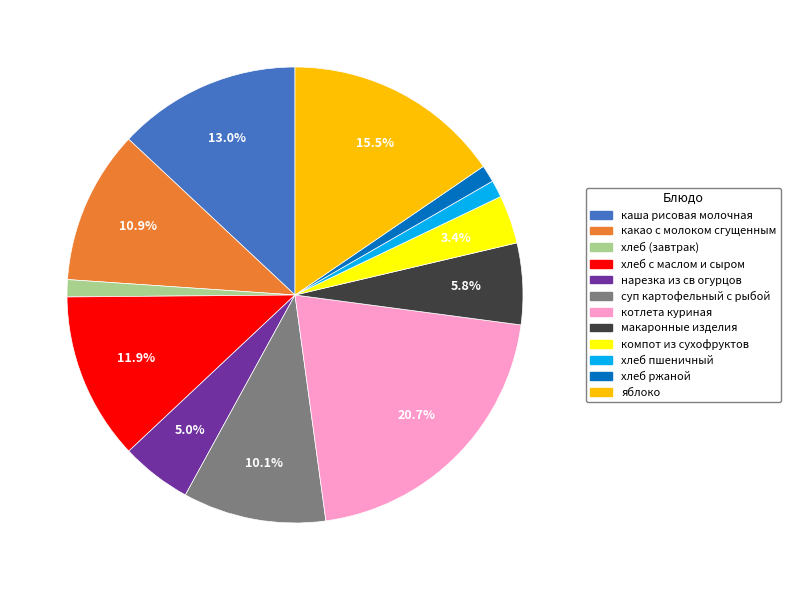

Count the number of slices in the pie.

12